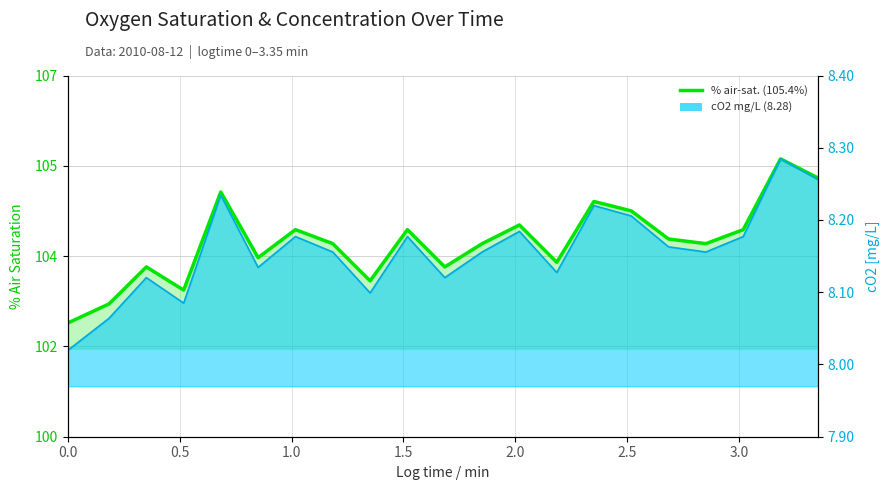

How many lines are shown in the chart?

1